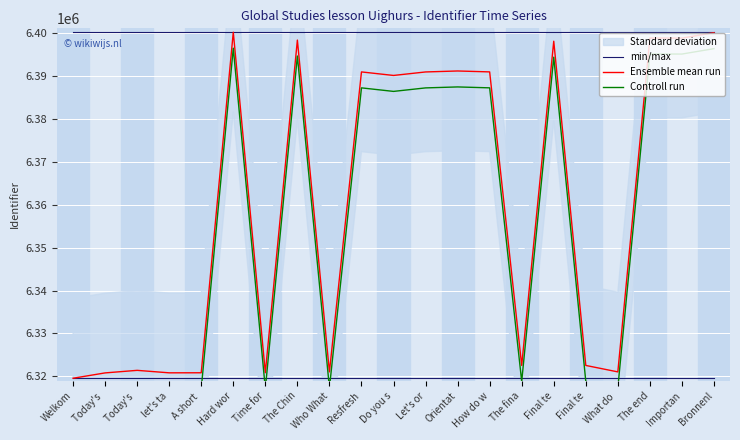

At which label is Ensemble mean run closest to 6359840?

Do you s